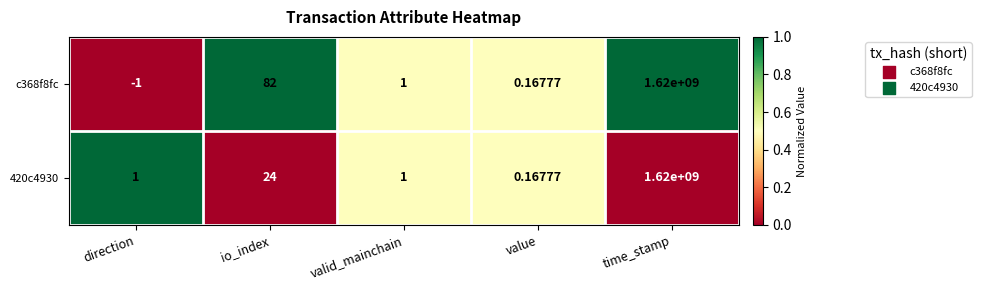

Rank the categories by c368f8fc value from highest to lowest.

time_stamp, io_index, valid_mainchain, value, direction